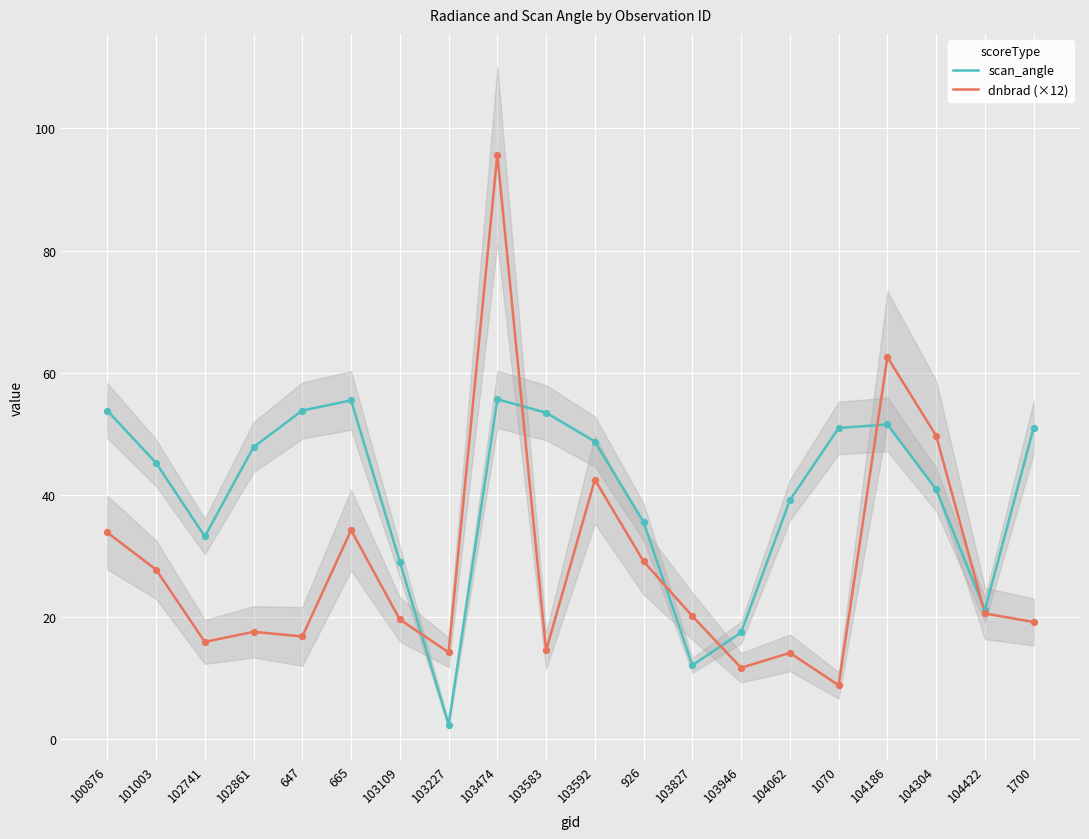

Which series reaches the maximum Y coordinate?

dnbrad (×12)